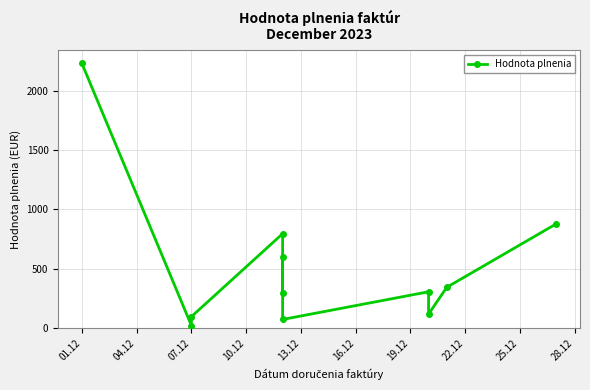

Approximately how many times larger is the value at 07.12 compared to 10.12?

0.1